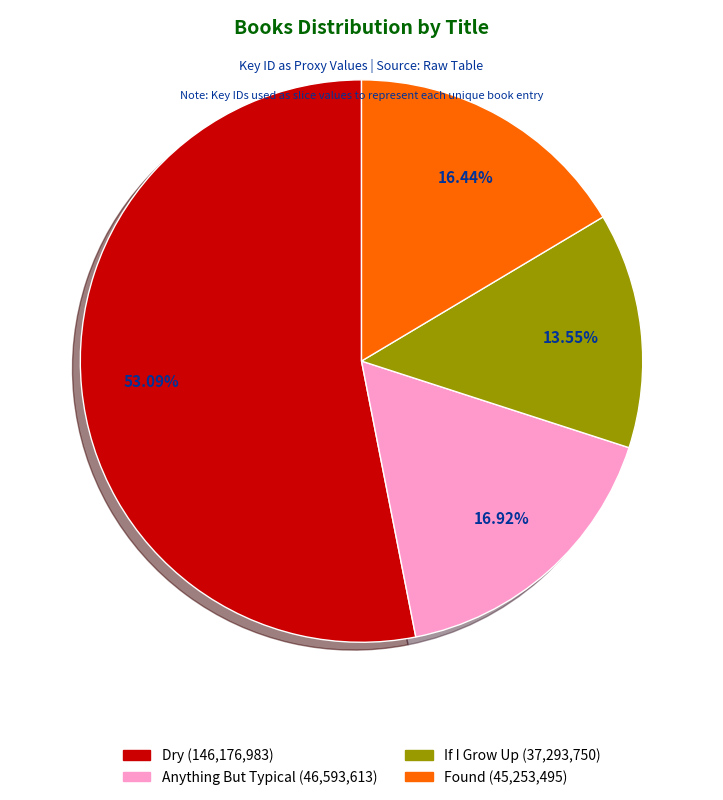

What is the majority slice?

Dry